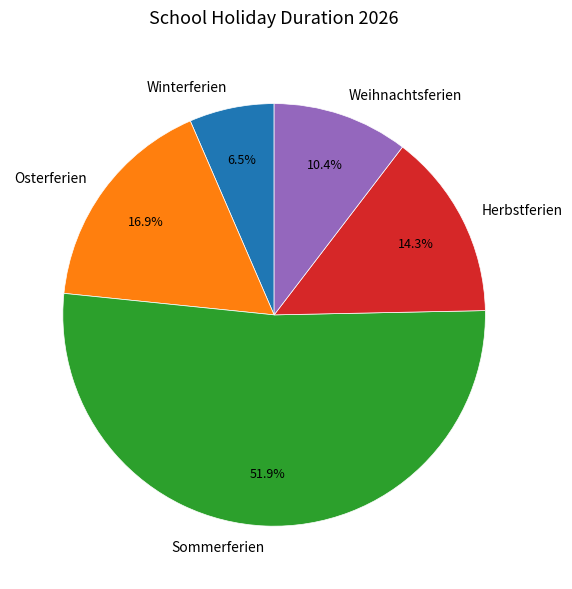

How many segments does this pie chart have?

5